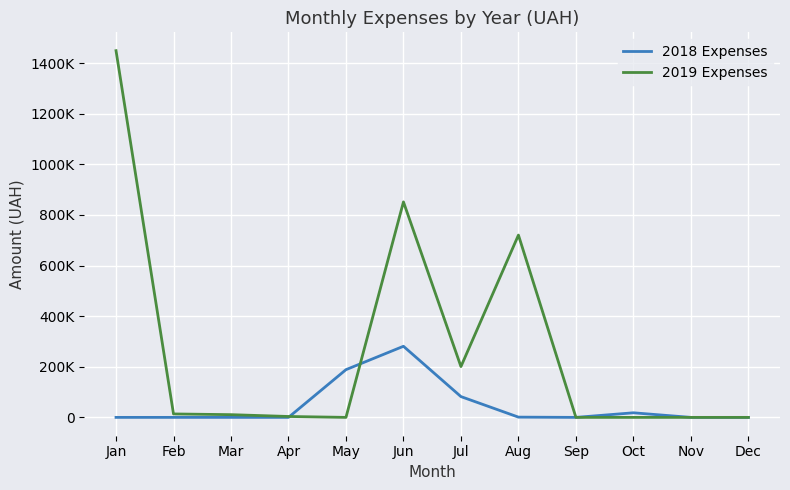

Which series has the largest total across all categories?

2019 Expenses